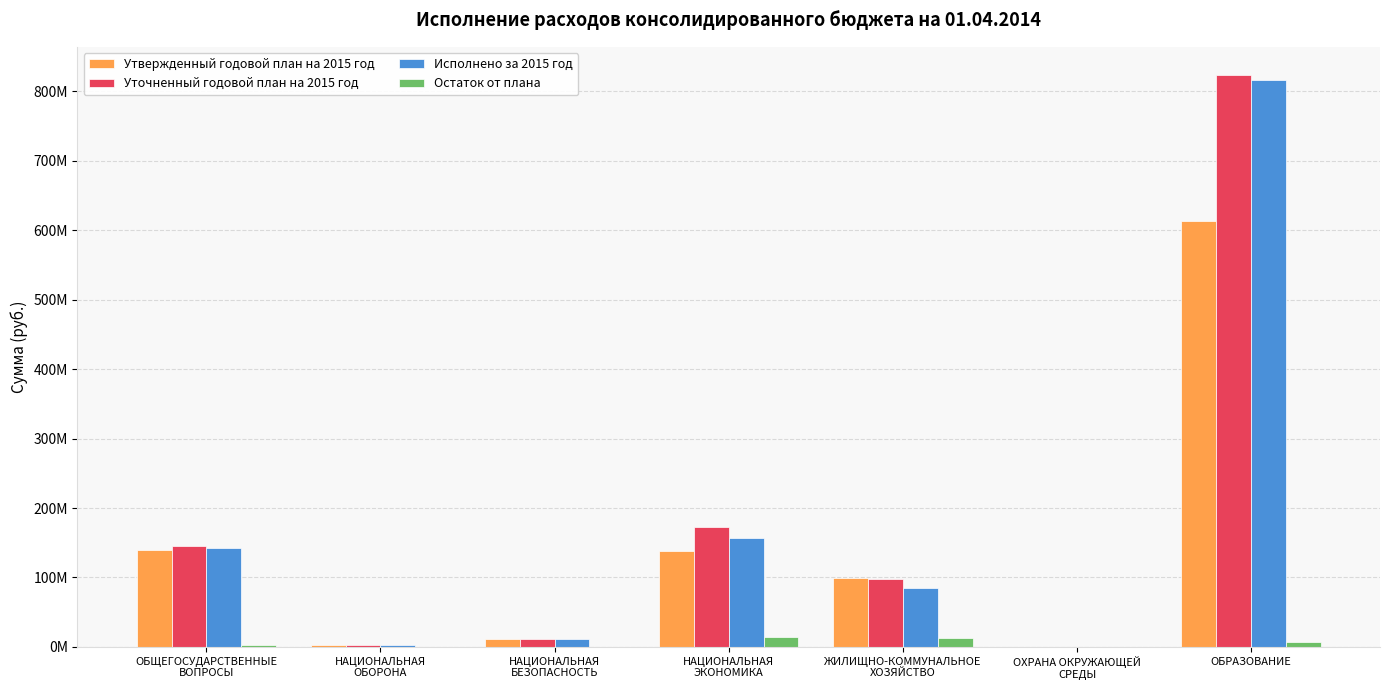

Are the bars horizontal?

No